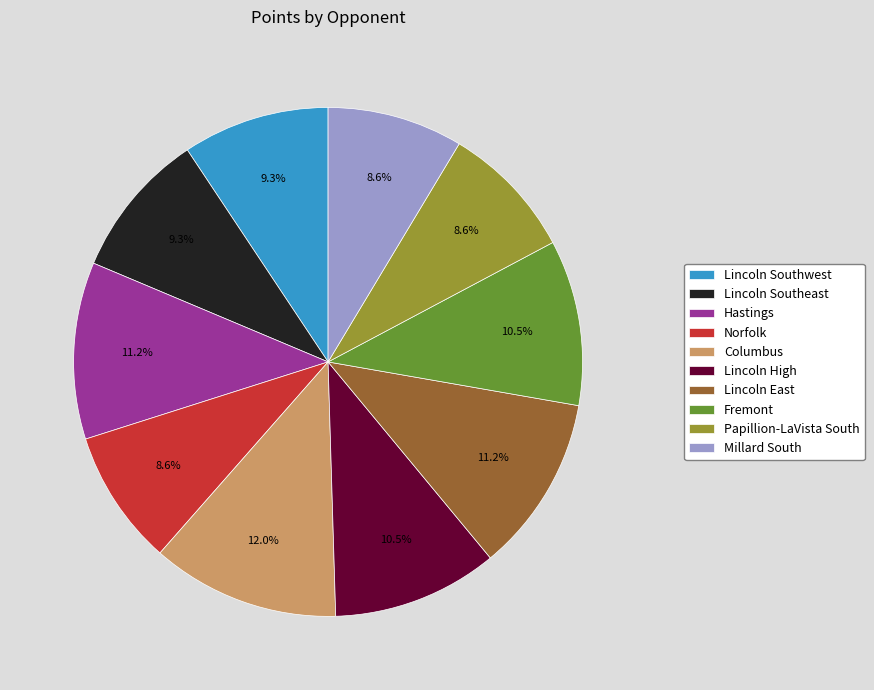

True or false: Lincoln Southeast accounts for 9% of the total.

True